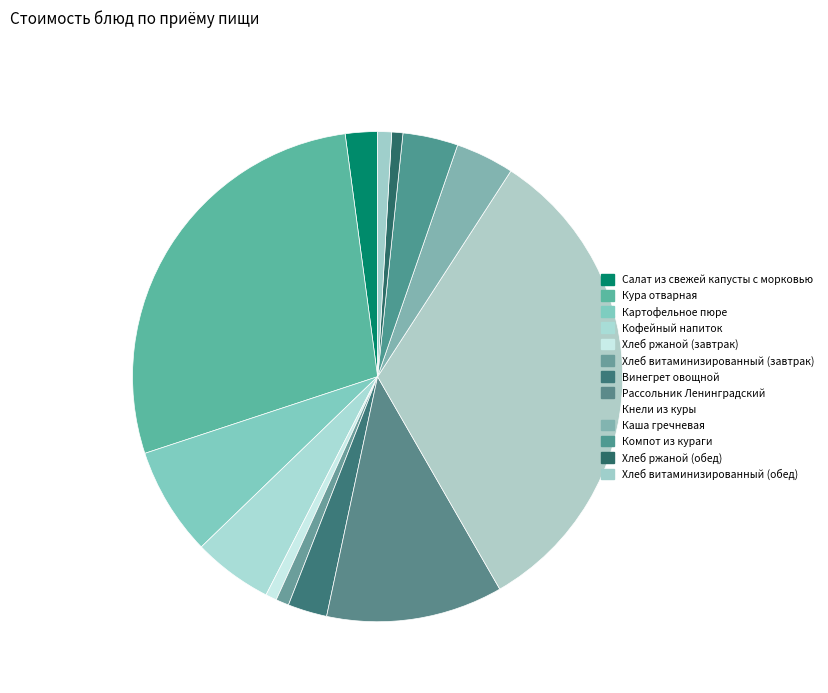

How many segments does this pie chart have?

13